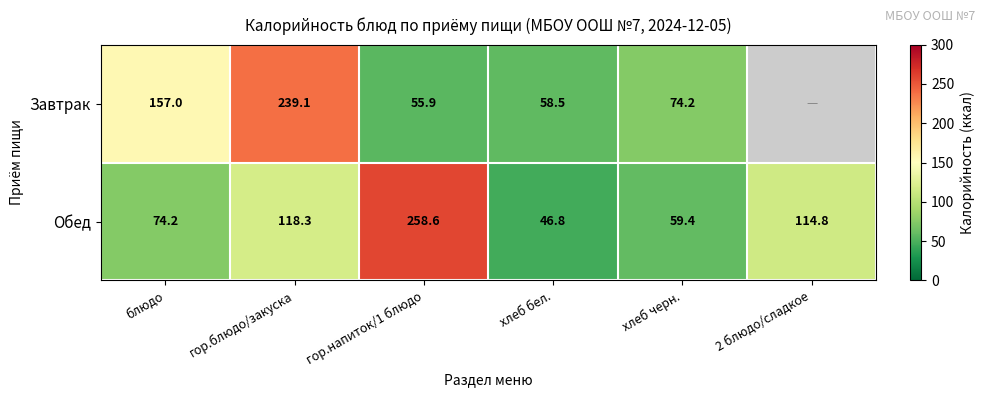

At which category does the chart reach its minimum across all series?

хлеб бел.